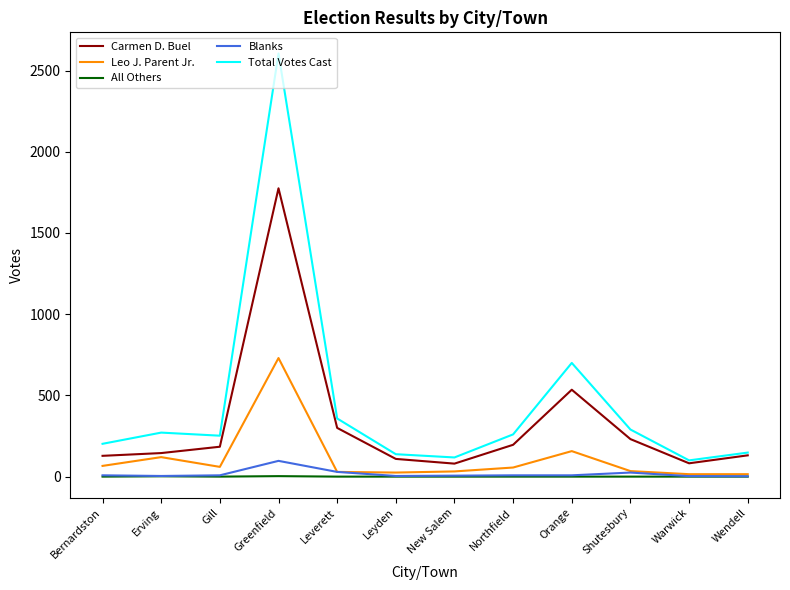

The All Others series shows 0 at Warwick. True or false?

True